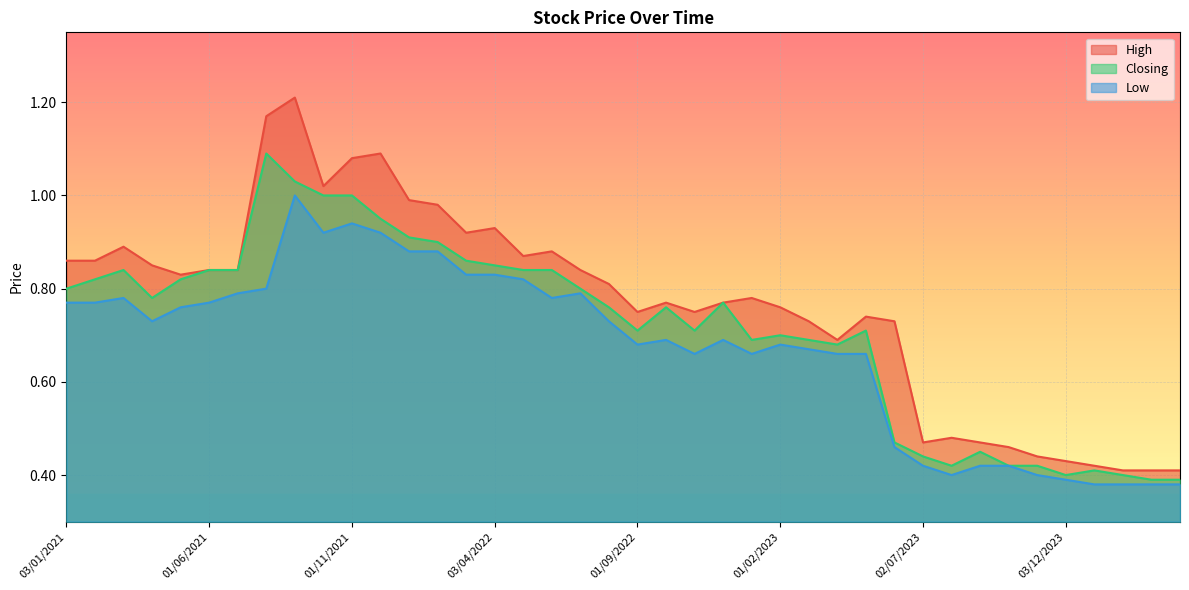

True or false: High has more than 0 interior local peaks.

True